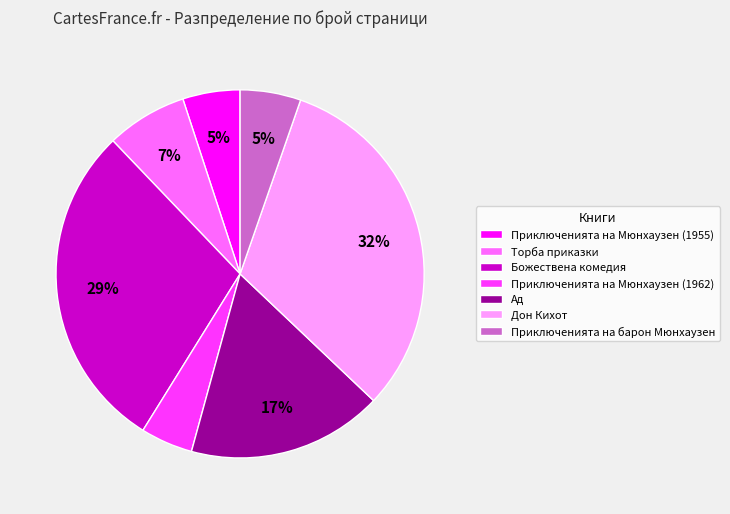

To the nearest percent, what percentage of the pie is Божествена комедия?

29%